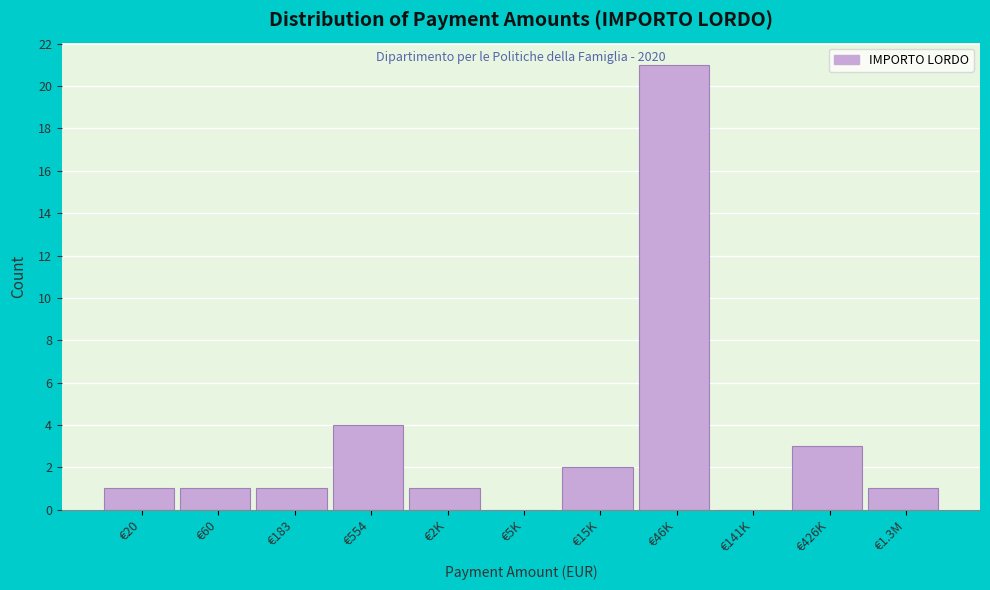

Reading left to right, list all the values displayed in this chart.

€20=1	€60=1	€183=1	€554=4	€2K=1	€5K=0	€15K=2	€46K=21	€141K=0	€426K=3	€1.3M=1